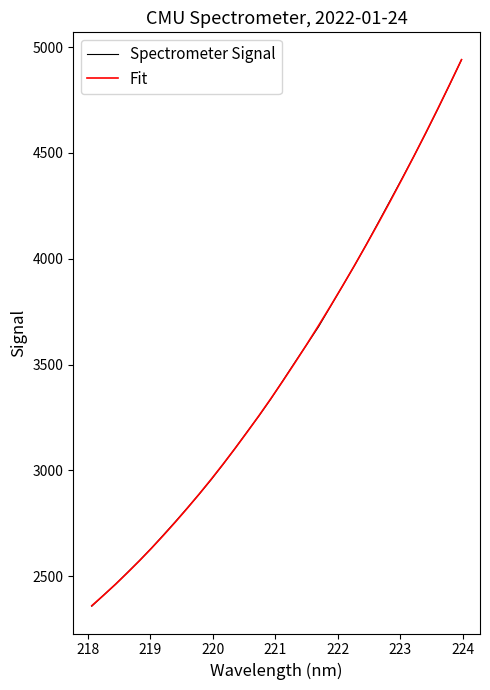

What is the sum of all Spectrometer Signal values?

111234.8